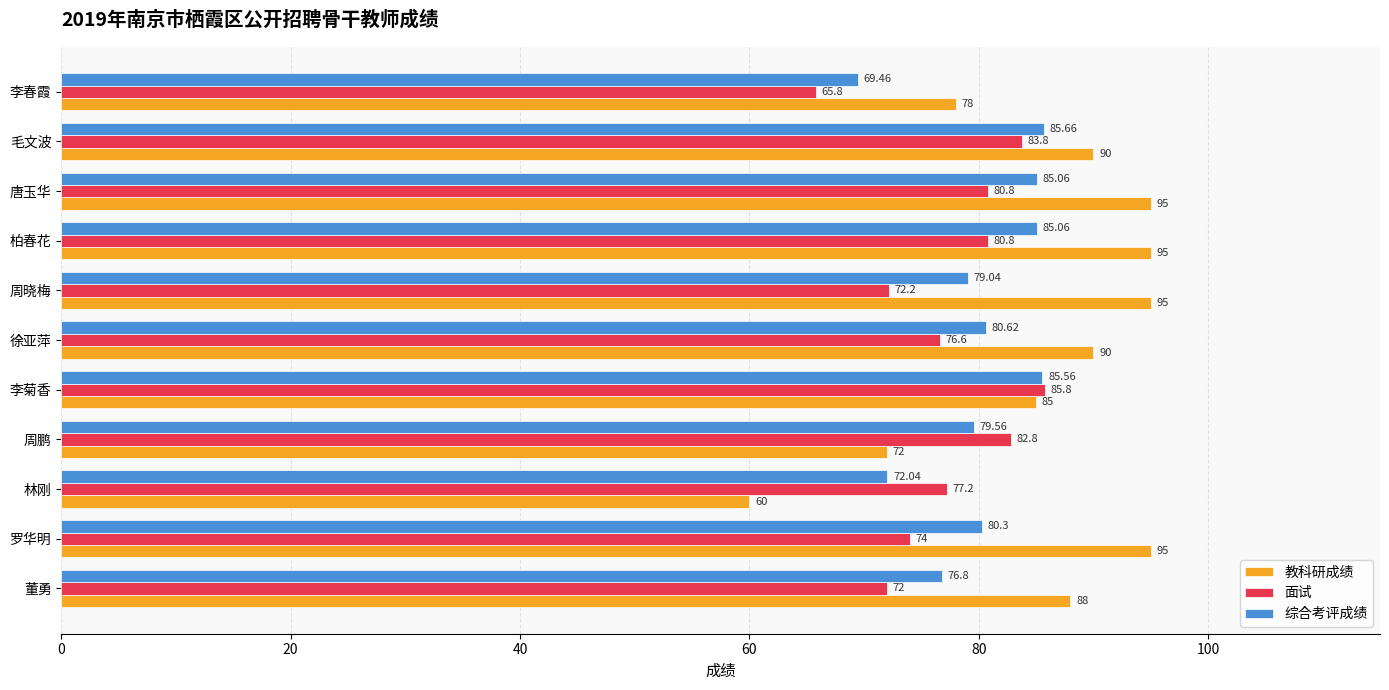

Which series has the largest range (max minus min)?

教科研成绩